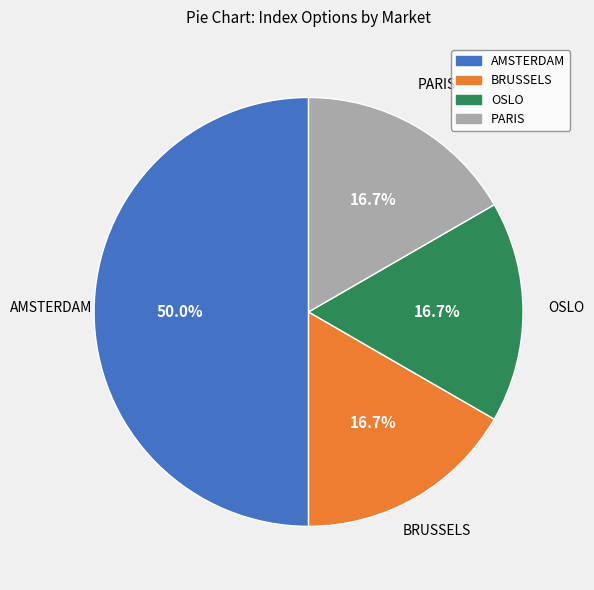

Is the sum of AMSTERDAM and PARIS greater than half?

Yes